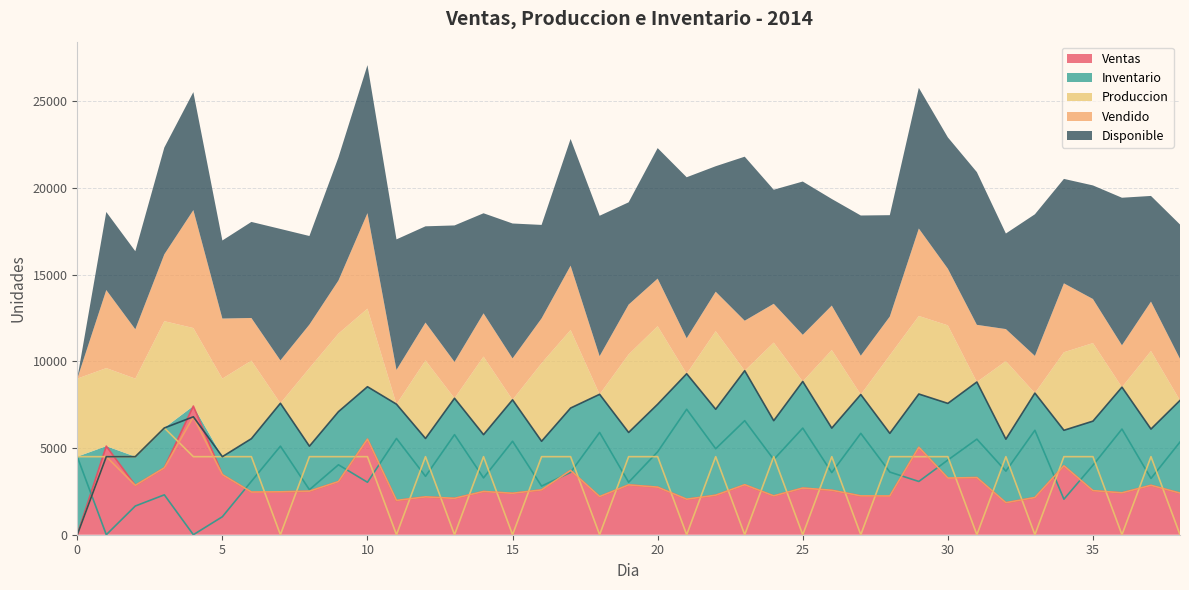

What value does the Disponible series have at 28, to the nearest 50?

5850